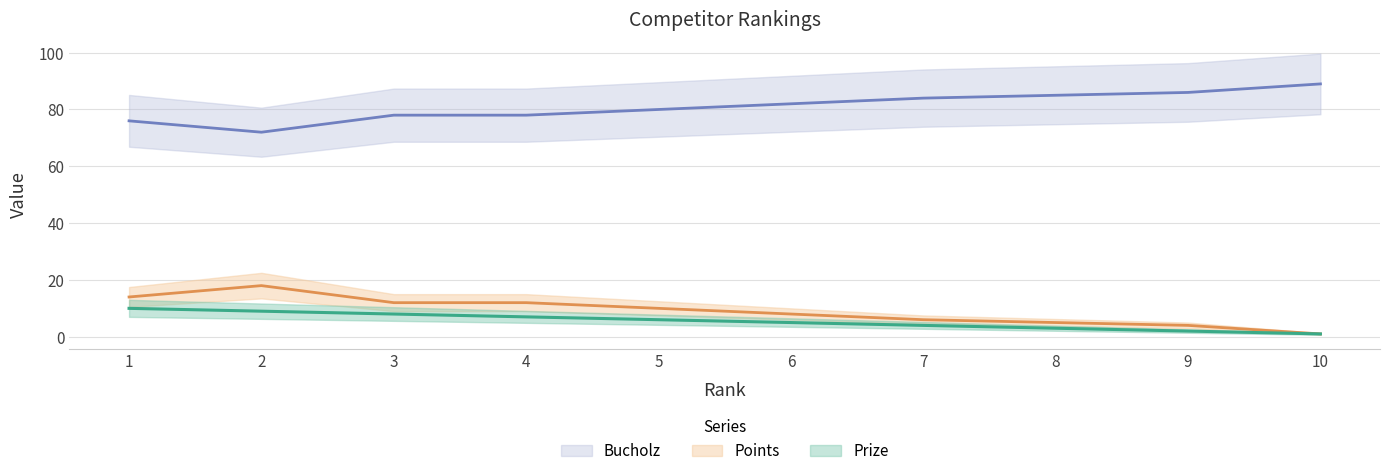

At how many categories does at least one series exceed 18?

10